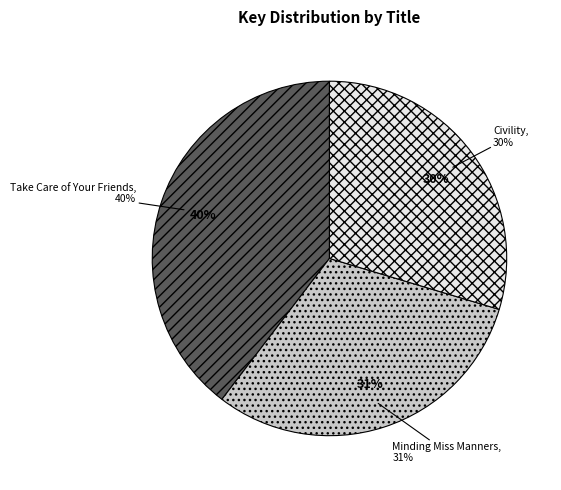

Rank the categories by value from highest to lowest.

Take Care of Your Friends, Minding Miss Manners, Civility